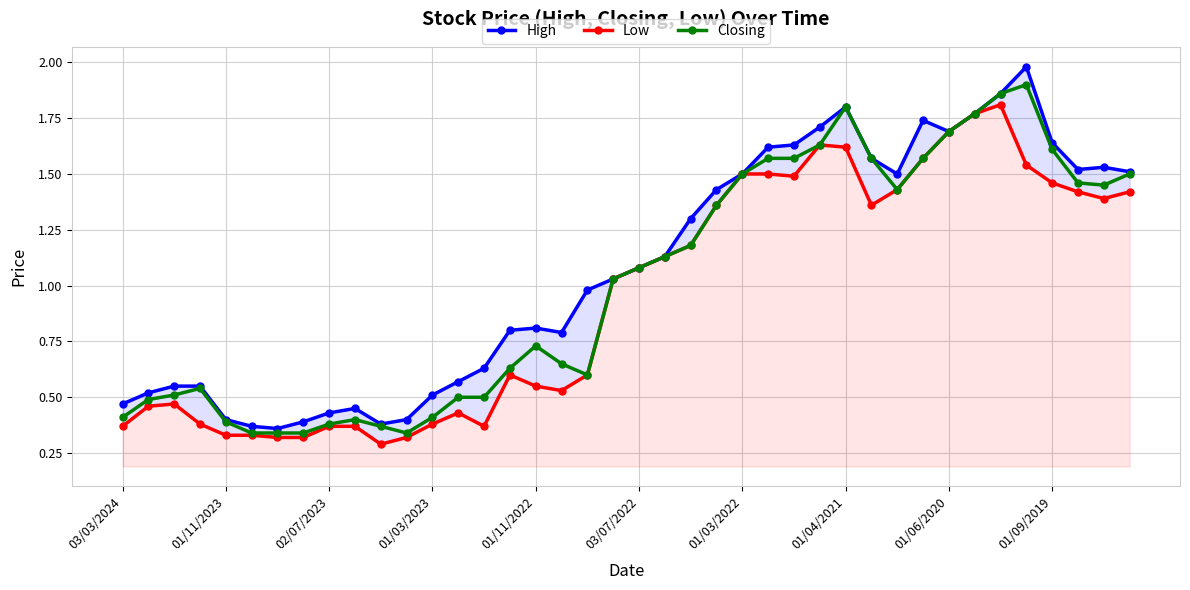

Is it true that Closing equals 0.2 at 03/03/2024?

False